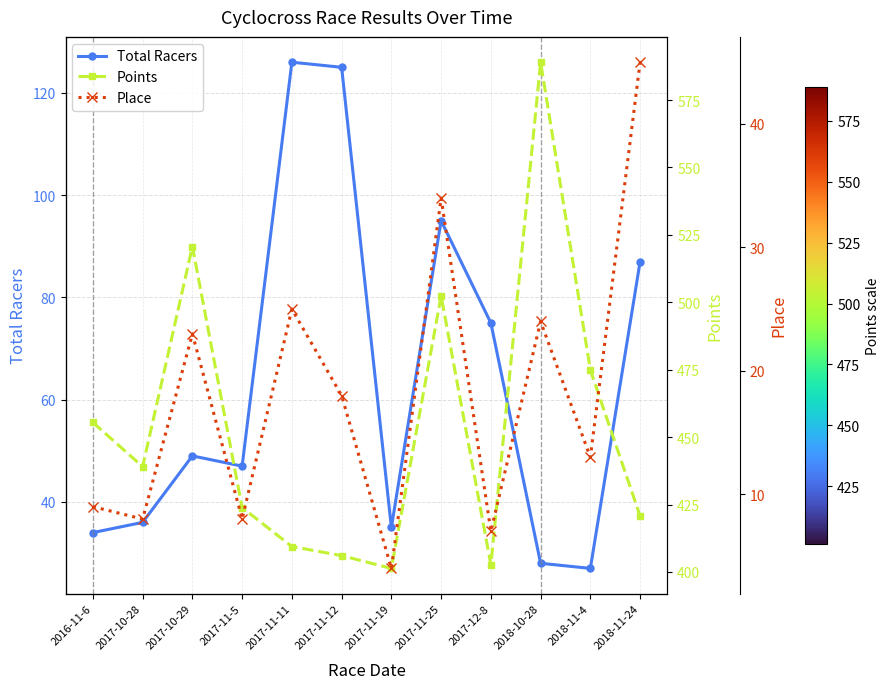

Rank the series at 2016-11-6 from highest to lowest value.

Points, Total Racers, Place